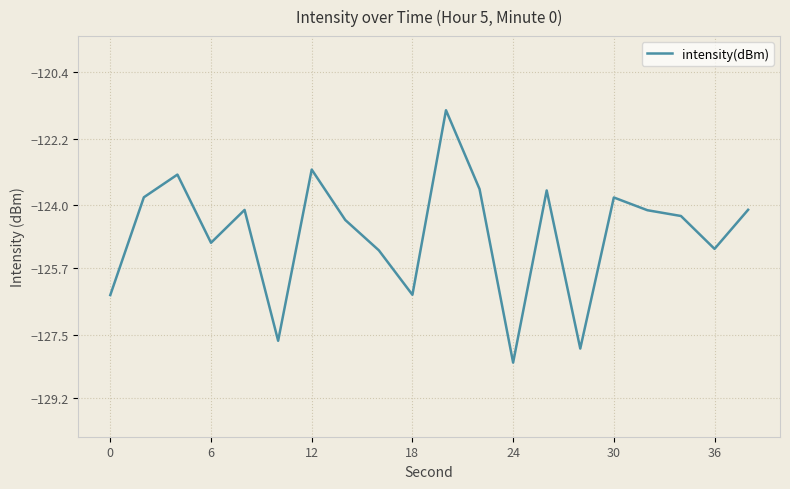

What is the minimum value shown in the chart?

-128.2